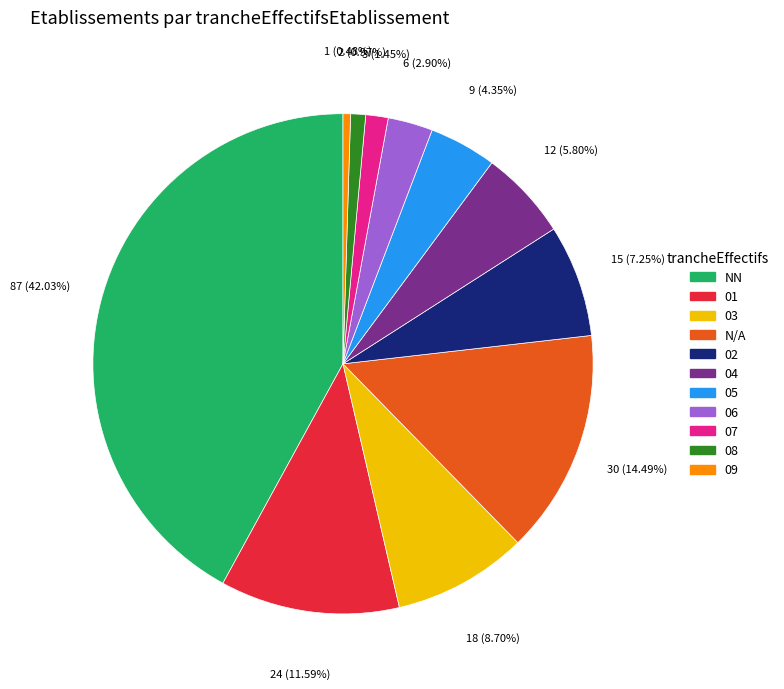

Is there a majority slice in this chart?

No